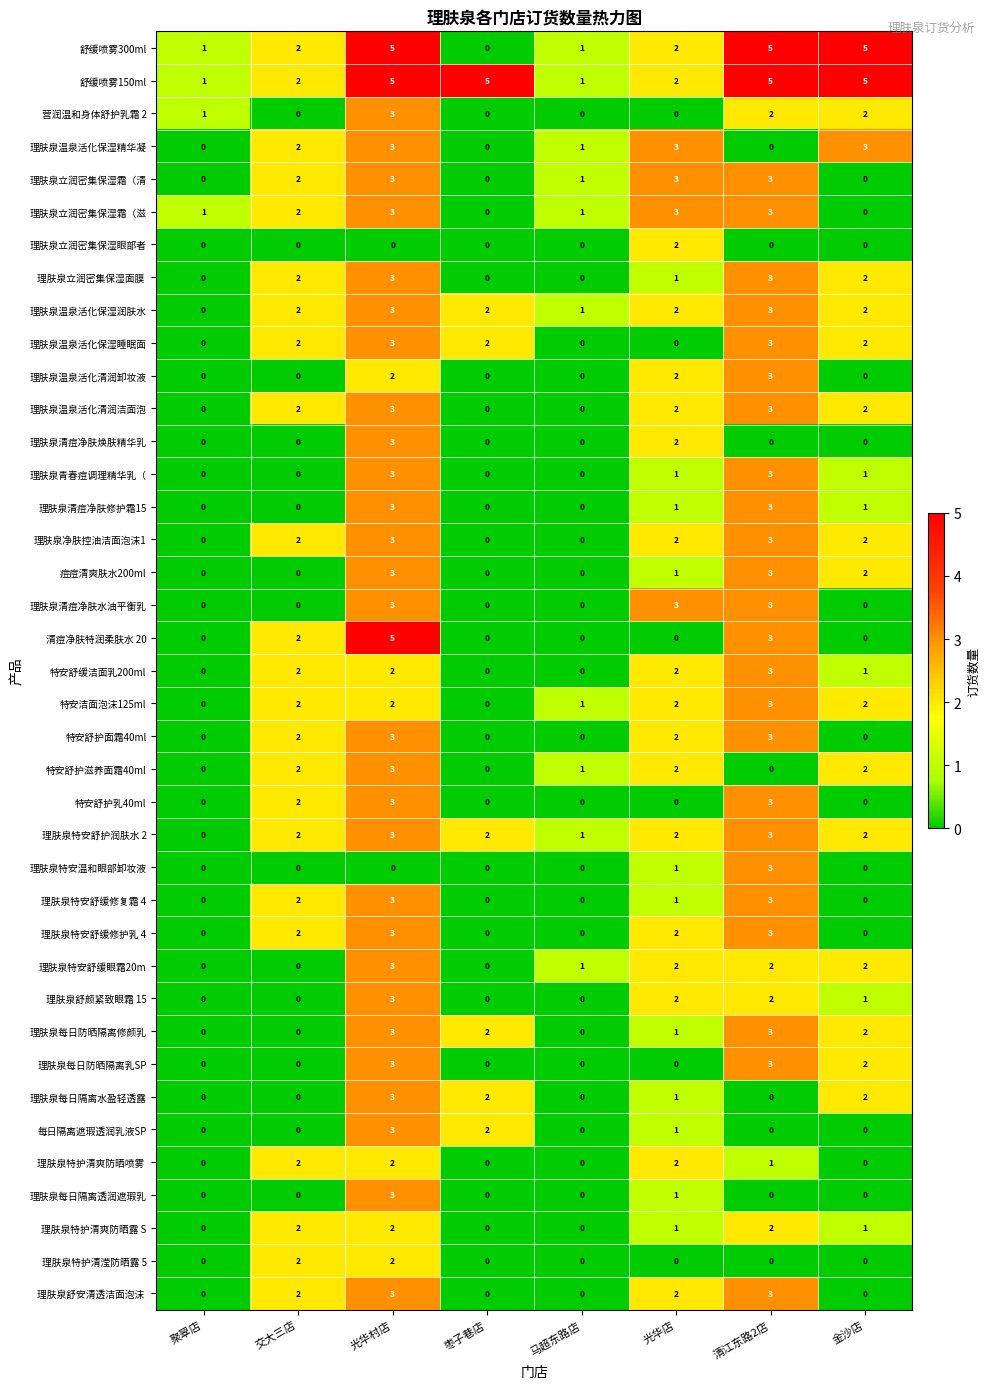

At which category is the sum across all series the highest?

光华村店